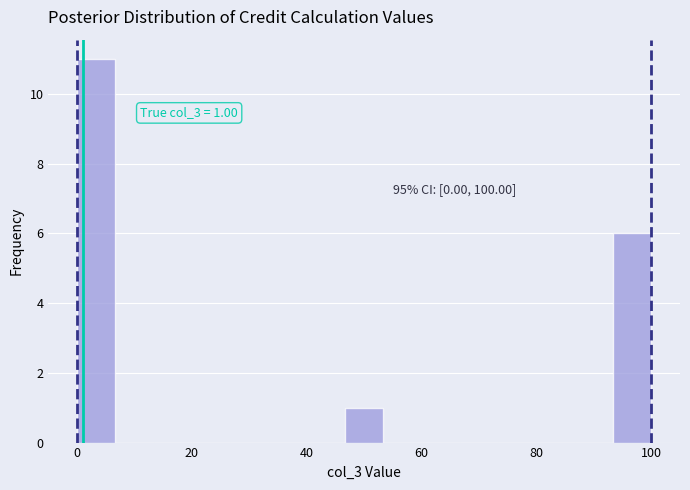

Read against the x-axis, roughly where is the centre of the tallest bar?

4